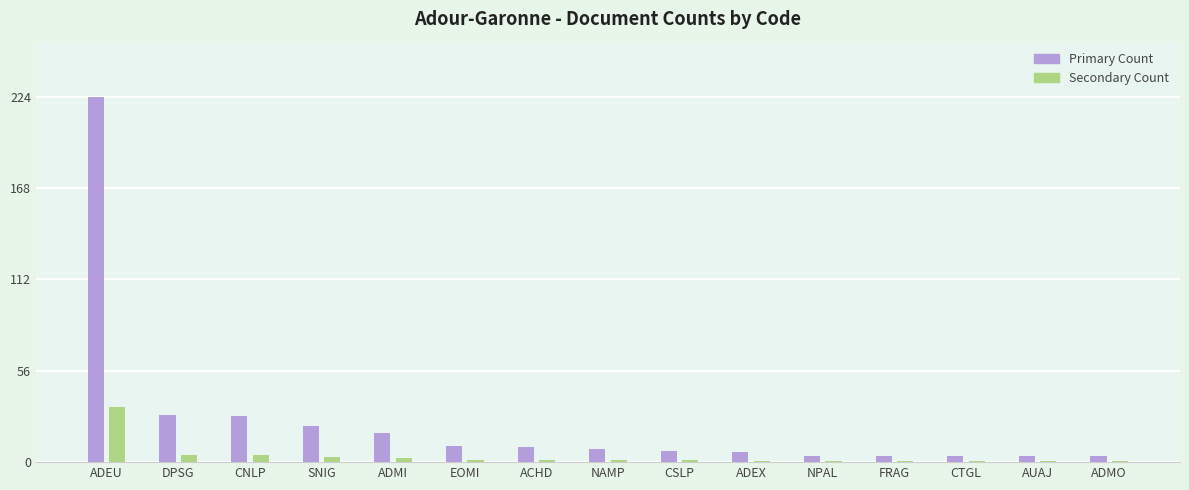

How many data points does each series have?

15